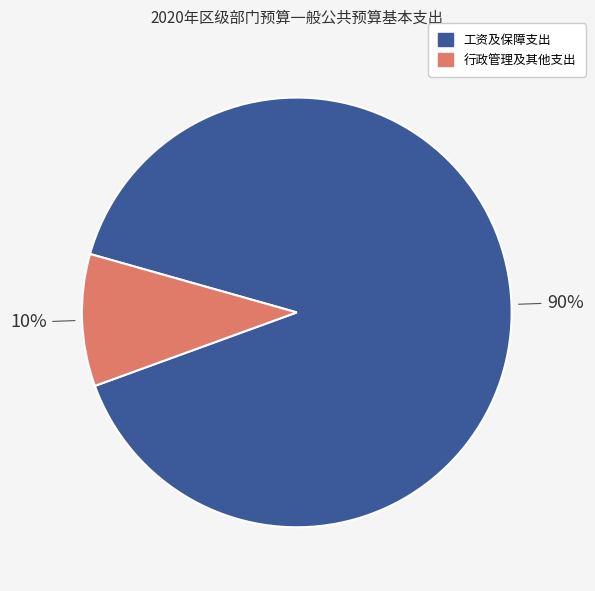

How many slices are in this pie chart?

2